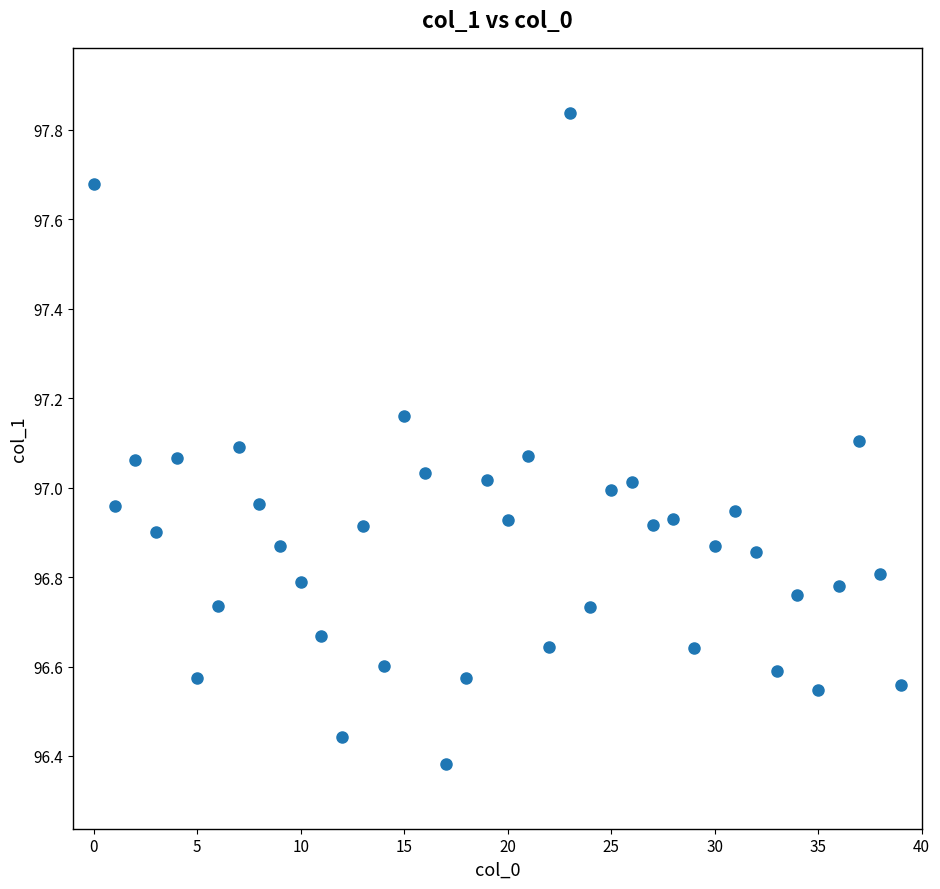

What is the range of Y values (max minus min)?

1.5